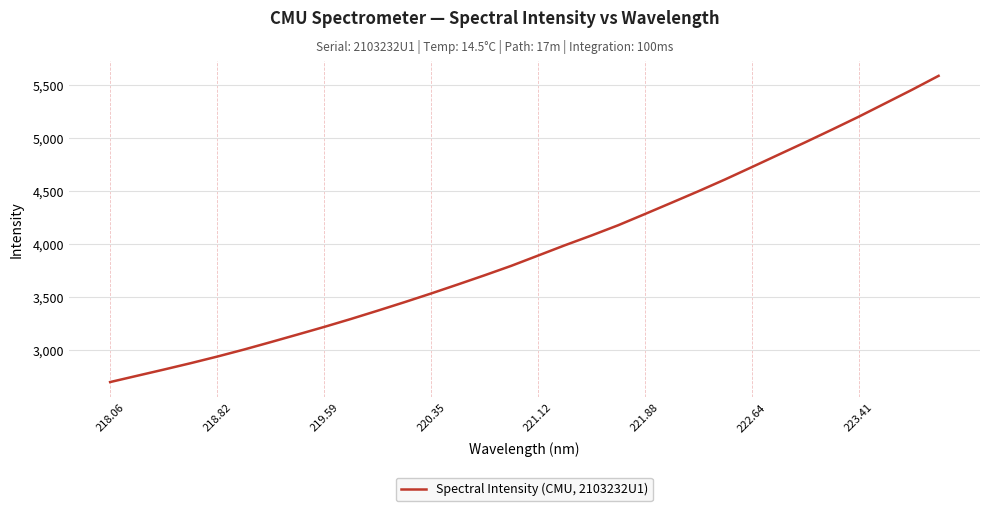

What is the difference between the second highest and second lowest values?

2692.0